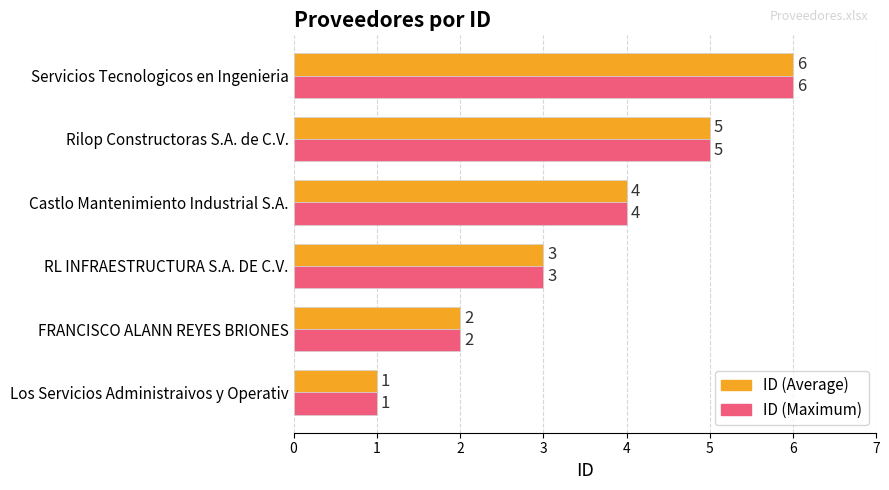

The ID (Average) series shows 1 at Los Servicios Administraivos y Operativ. True or false?

True